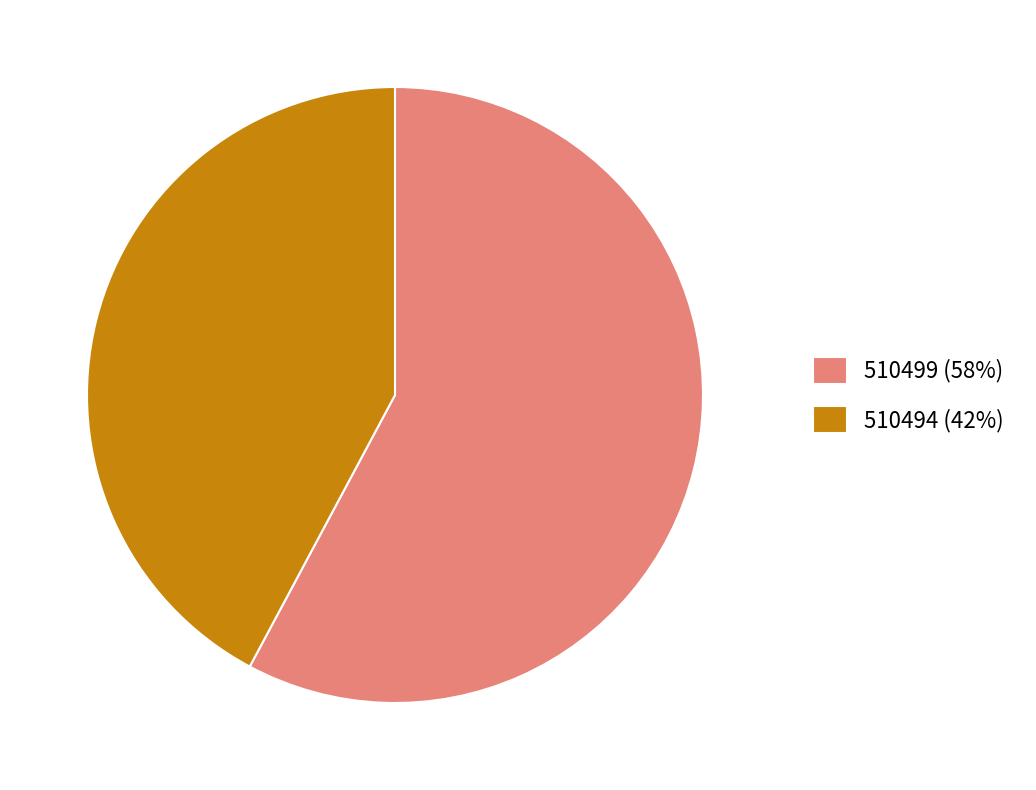

Which slice is the smallest?

510494